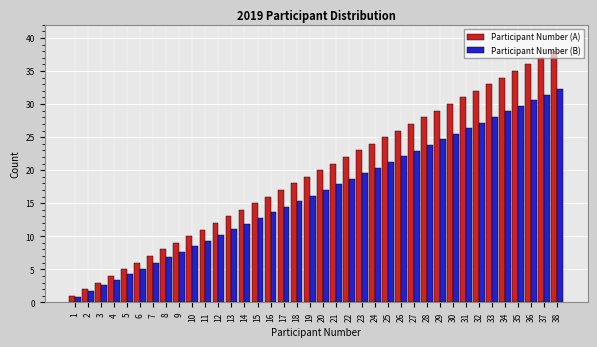

What is the average value of the Participant Number (A) series?

19.5